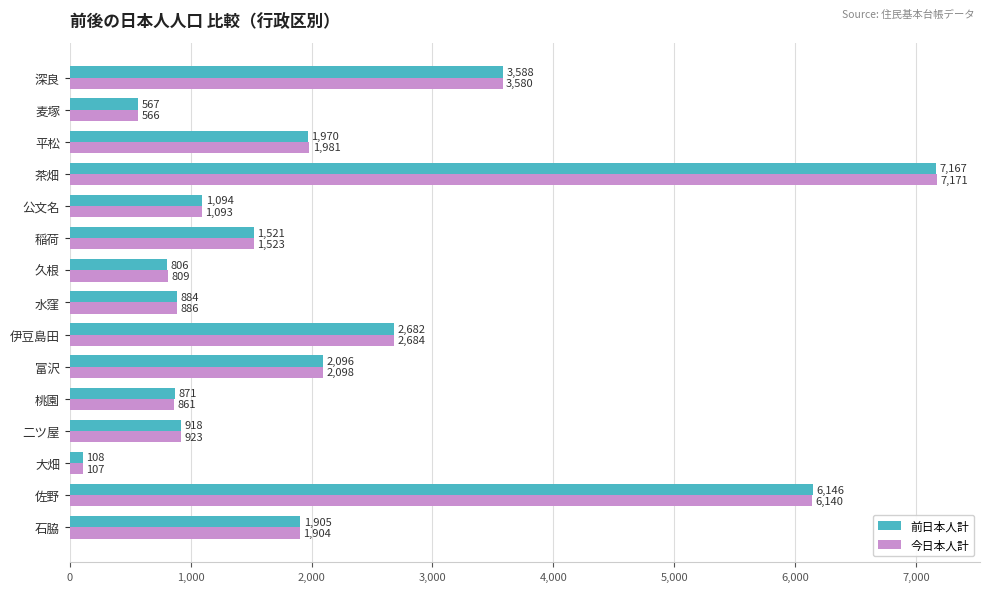

Which series has the largest total across all categories?

今日本人計